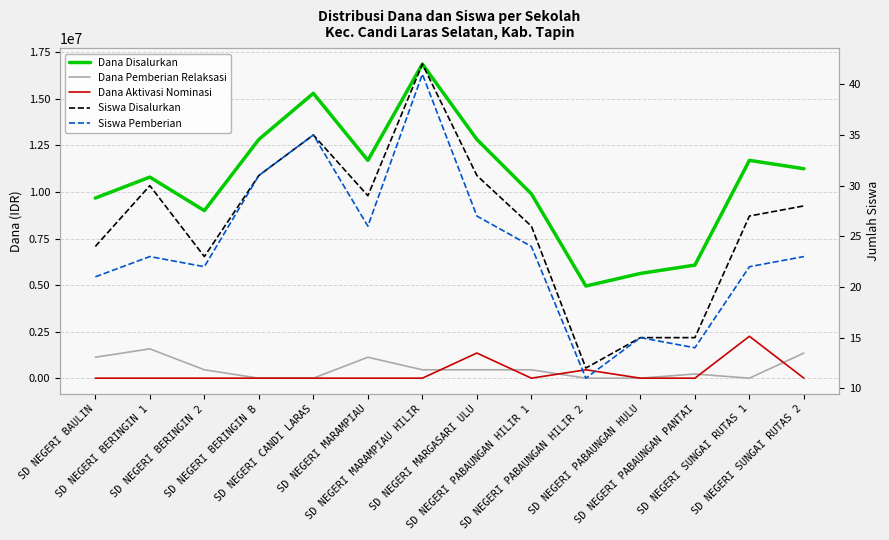

True or false: Dana Disalurkan and Siswa Disalurkan cross at least once.

False